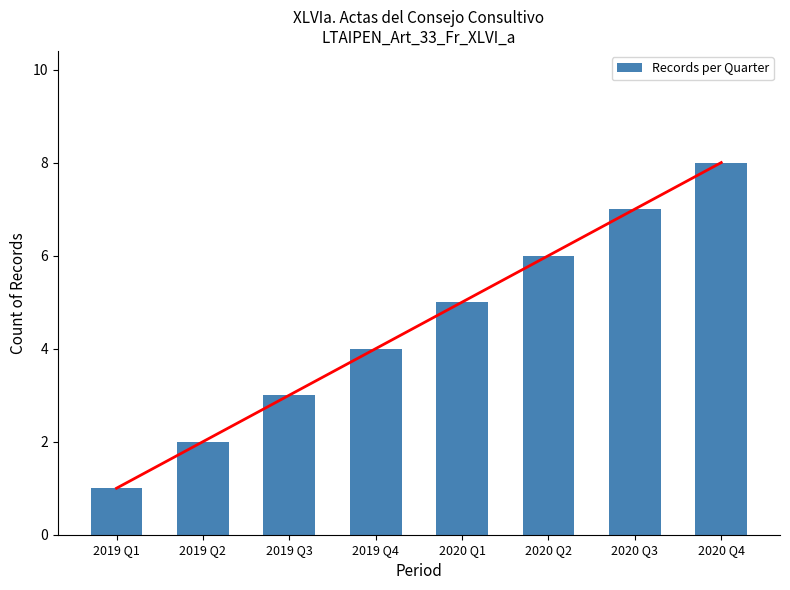

What is the change in value from 2019 Q3 to 2020 Q4?

+5